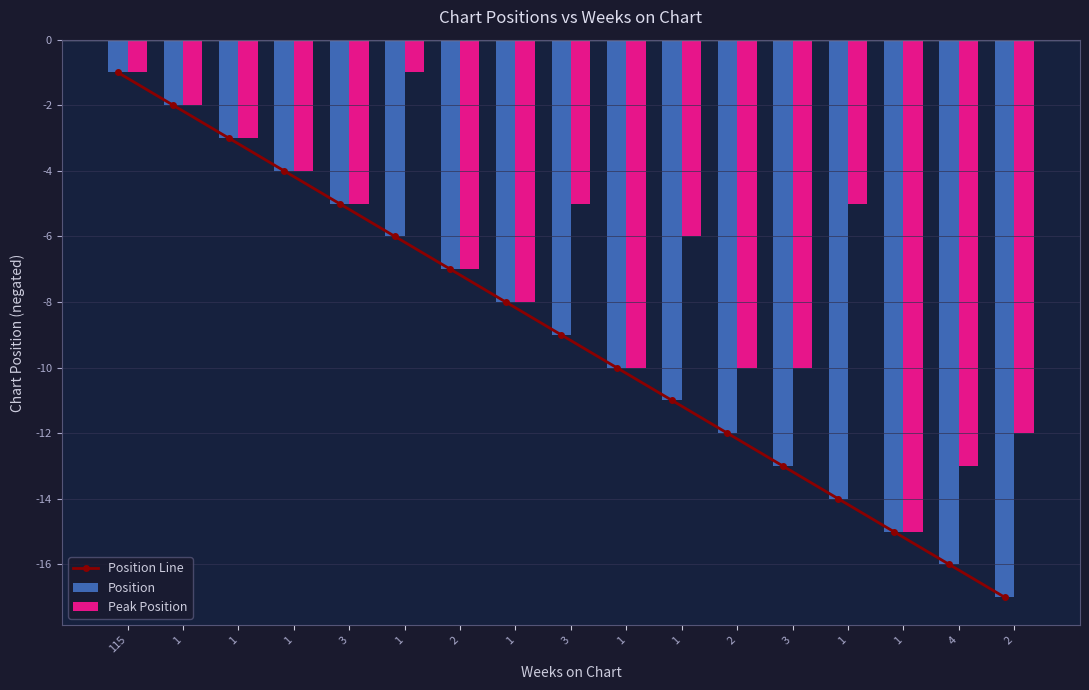

Reading left to right, extract all data points from this chart.

Position Line: 115=-1	1=-2	1=-3	1=-4	3=-5	1=-6	2=-7	1=-8	3=-9	1=-10	1=-11	2=-12	3=-13	1=-14	1=-15	4=-16	2=-17
Position: 115=-1	1=-2	1=-3	1=-4	3=-5	1=-6	2=-7	1=-8	3=-9	1=-10	1=-11	2=-12	3=-13	1=-14	1=-15	4=-16	2=-17
Peak Position: 115=-1	1=-2	1=-3	1=-4	3=-5	1=-1	2=-7	1=-8	3=-5	1=-10	1=-6	2=-10	3=-10	1=-5	1=-15	4=-13	2=-12